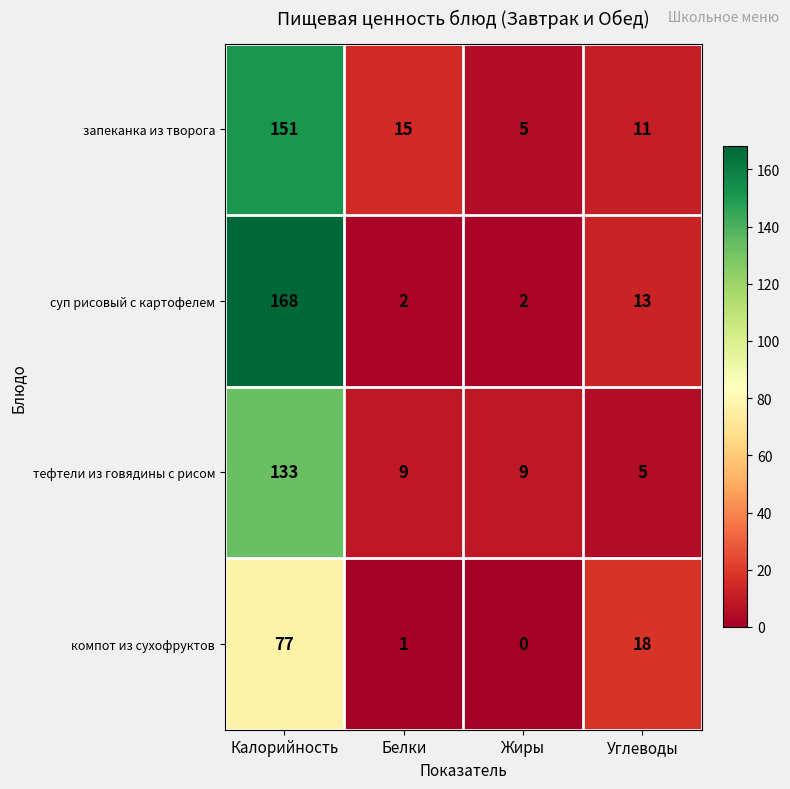

Which category has the lowest value across all series?

Жиры